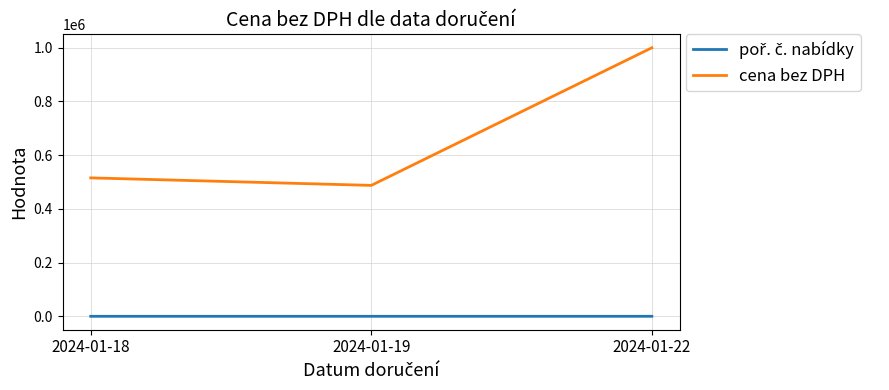

Which series changed the most between 2024-01-18 and 2024-01-22?

cena bez DPH